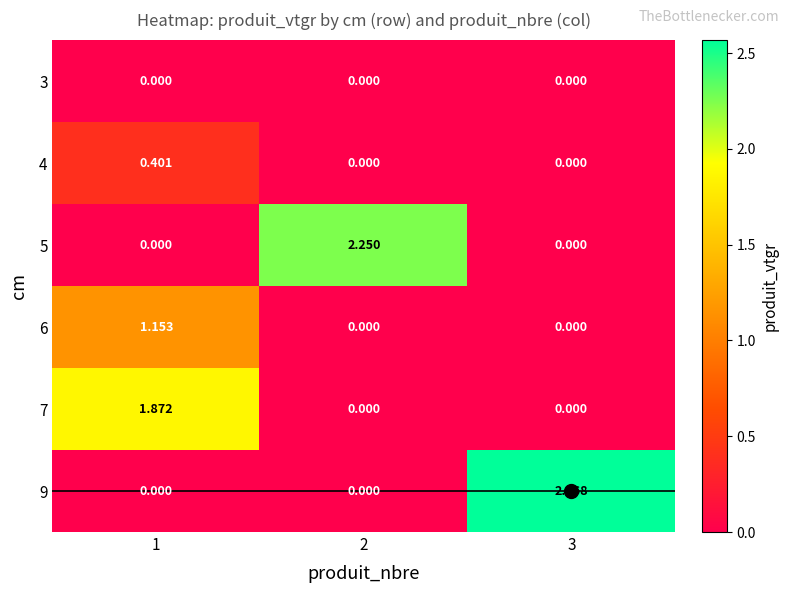

Is the value of 9 at 3 greater than the value of 3 at 2?

Yes